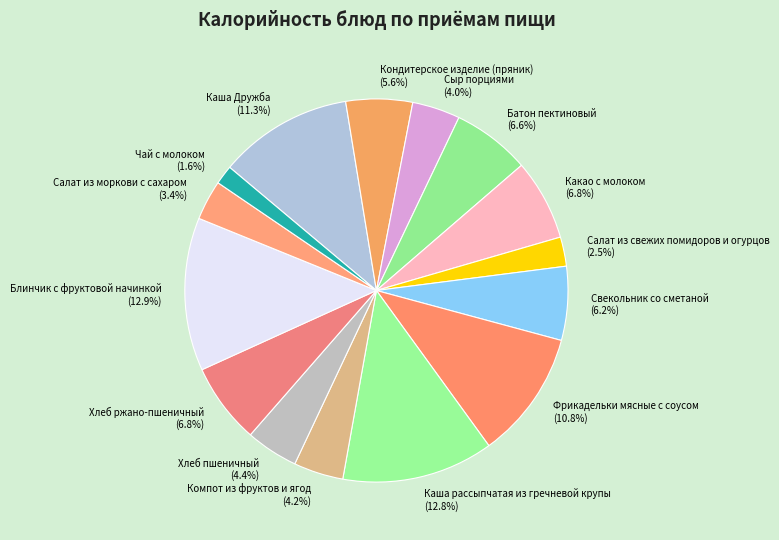

What percentage is the Хлеб ржано-пшеничный slice, to the nearest percent?

7%